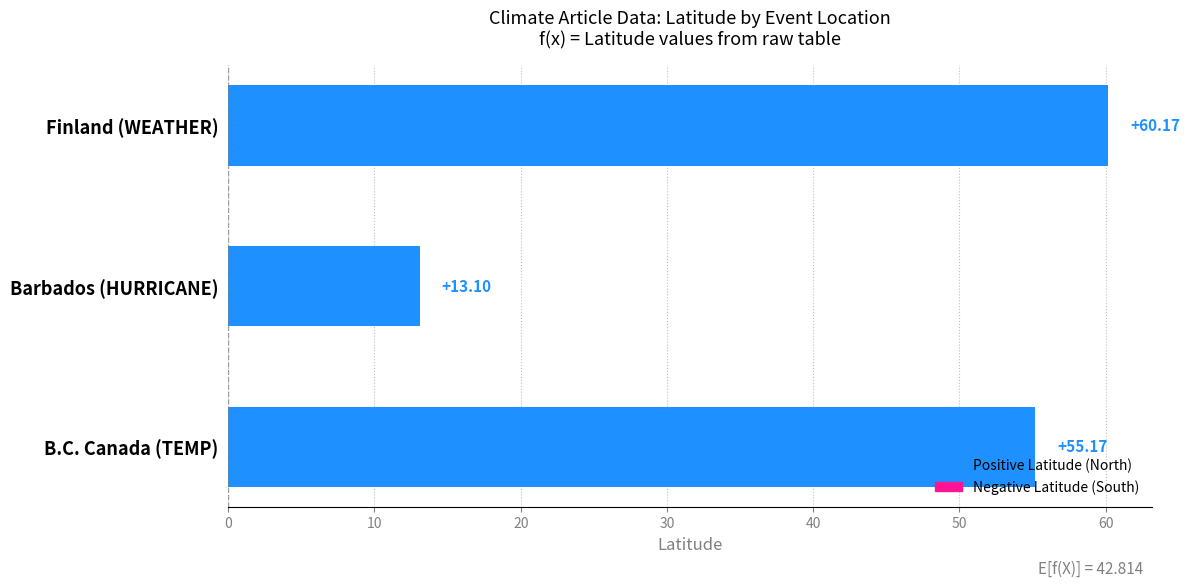

What is the sum of all values?

128.4